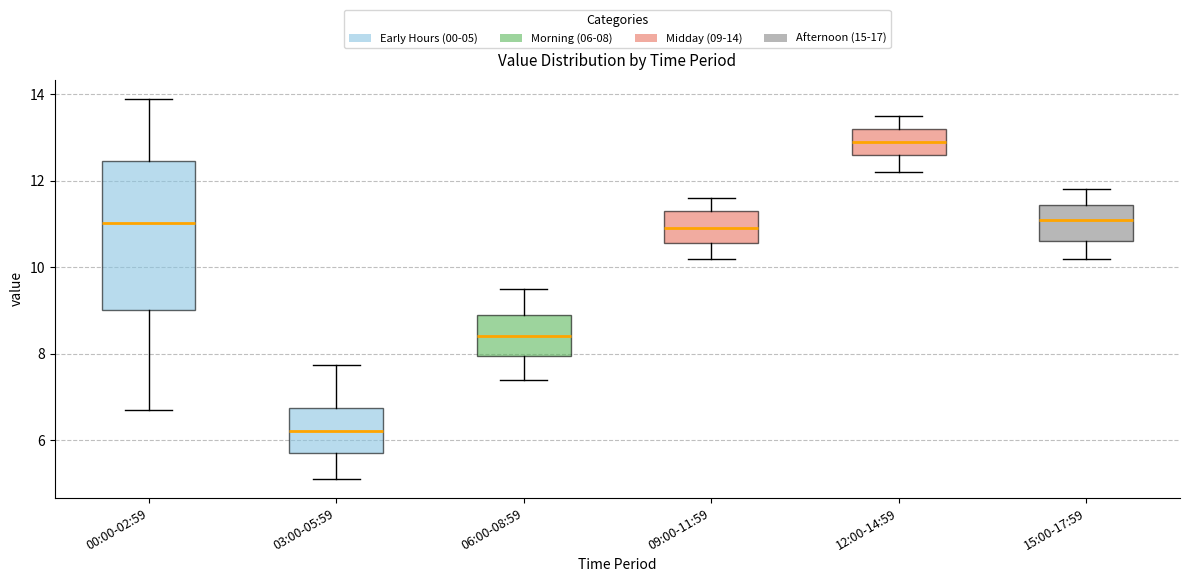

Where does the lower whisker of the box for 15:00-17:59 end on the y-axis? The values are not printed on the chart, so give them approximately, as read against the axis.

10.2